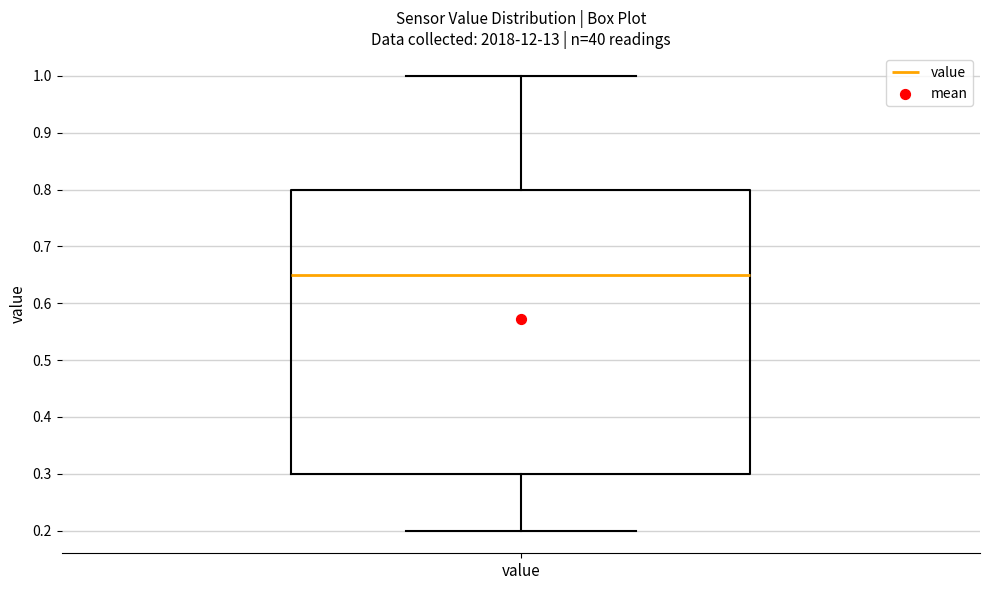

Transcribe this box plot: give where the median line is, the range the box spans, and where the two whiskers end, as read against the y-axis. The values are not printed on the chart, so give them approximately, as read against the axis.

median 0.65, box 0.30 to 0.80, whiskers 0.20 to 1.00